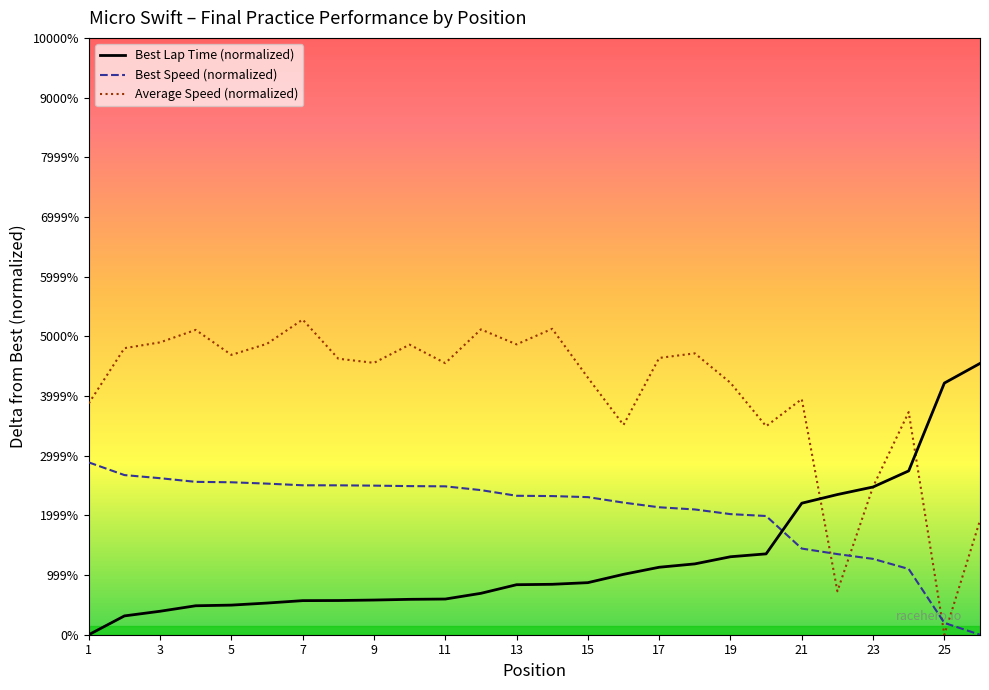

What is the average value of the Best Lap Time (normalized) series?

1.3